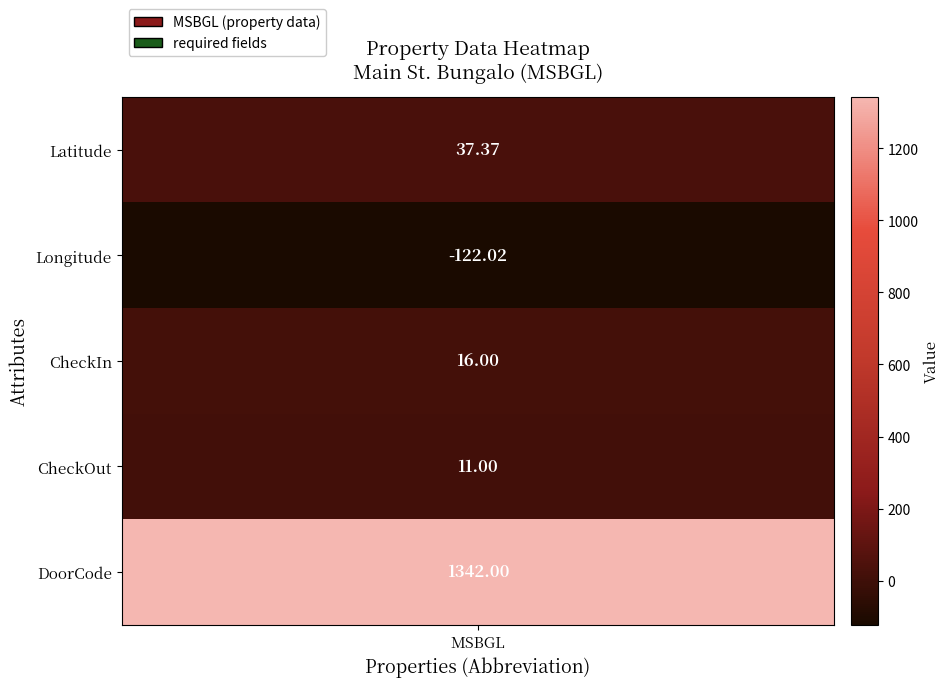

What is the sum of all values?

1284.4